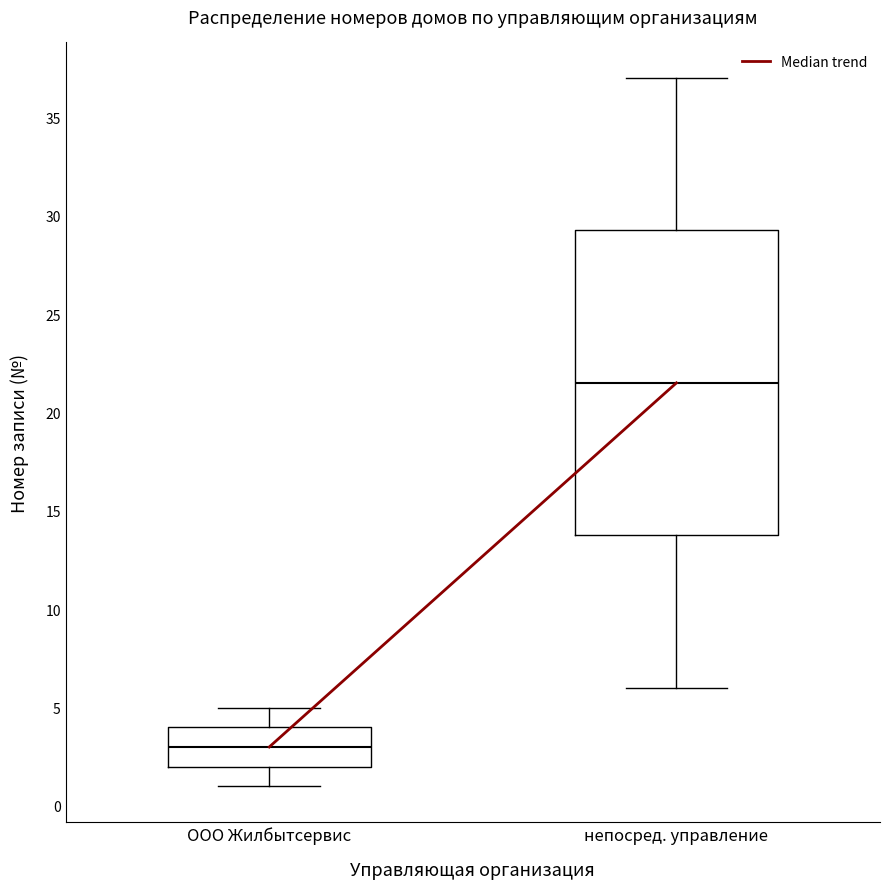

Which box's median line is the highest?

непосред. управление